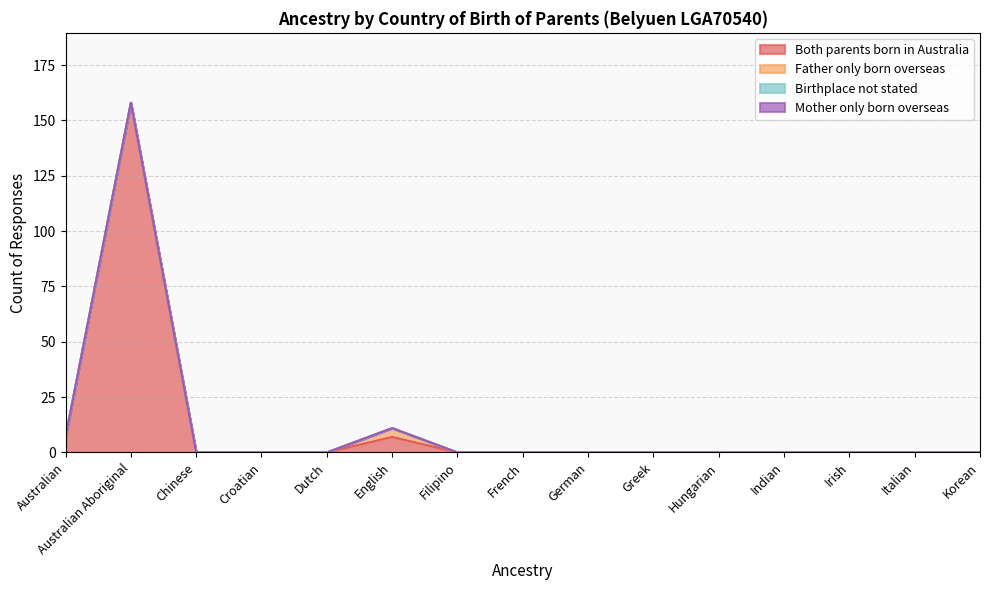

At how many categories does at least one series exceed 98?

1